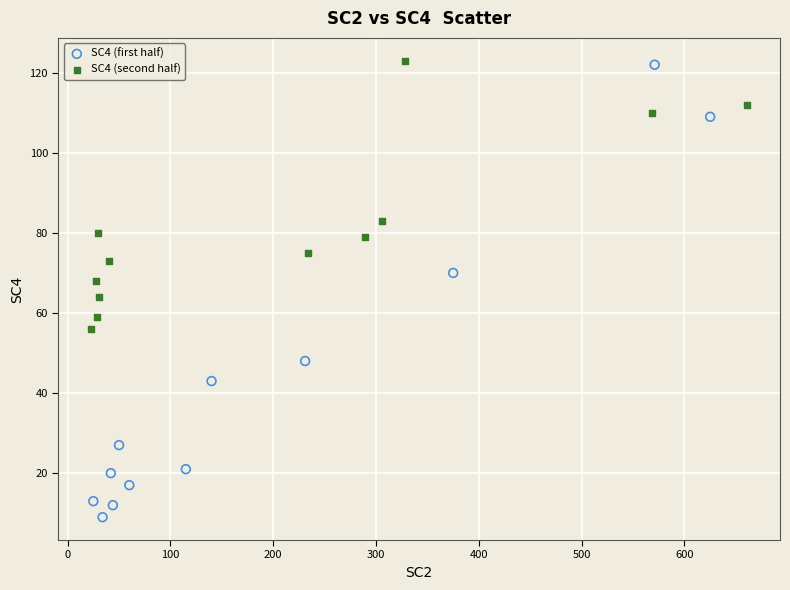

Which series contains the lowest Y value?

SC4 (first half)